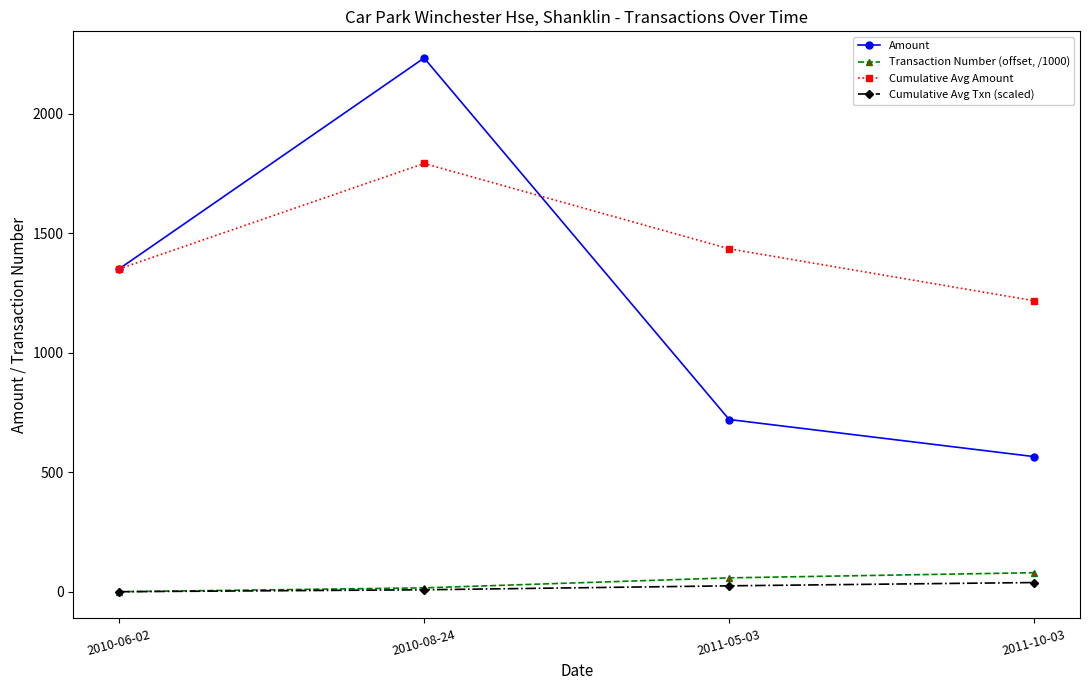

How many values in the Cumulative Avg Txn (scaled) series are below 24?

2